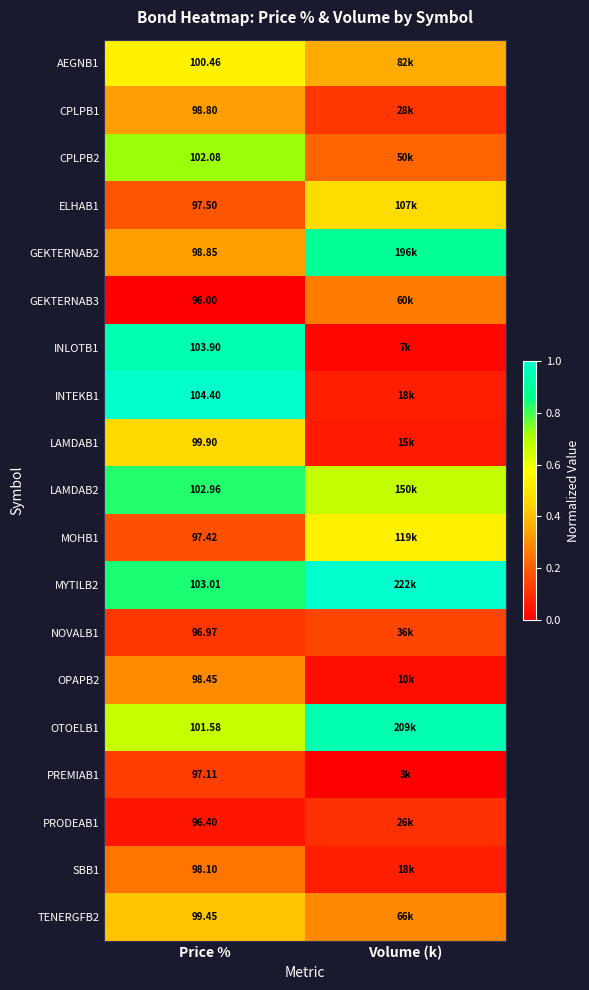

At which category is the sum across all series the highest?

Price %